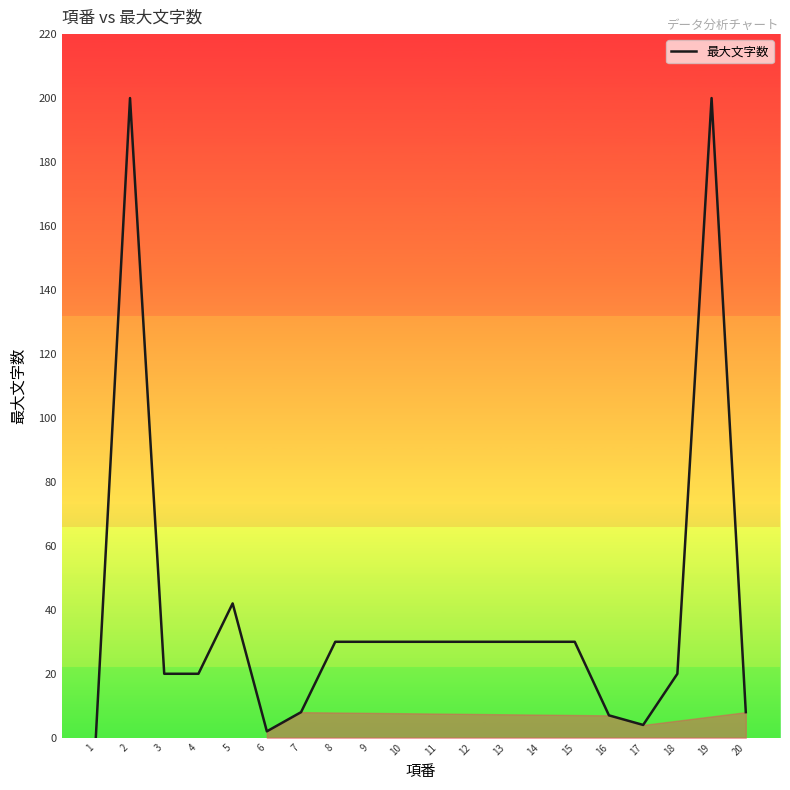

Where is the data nearest to the value 100?

5